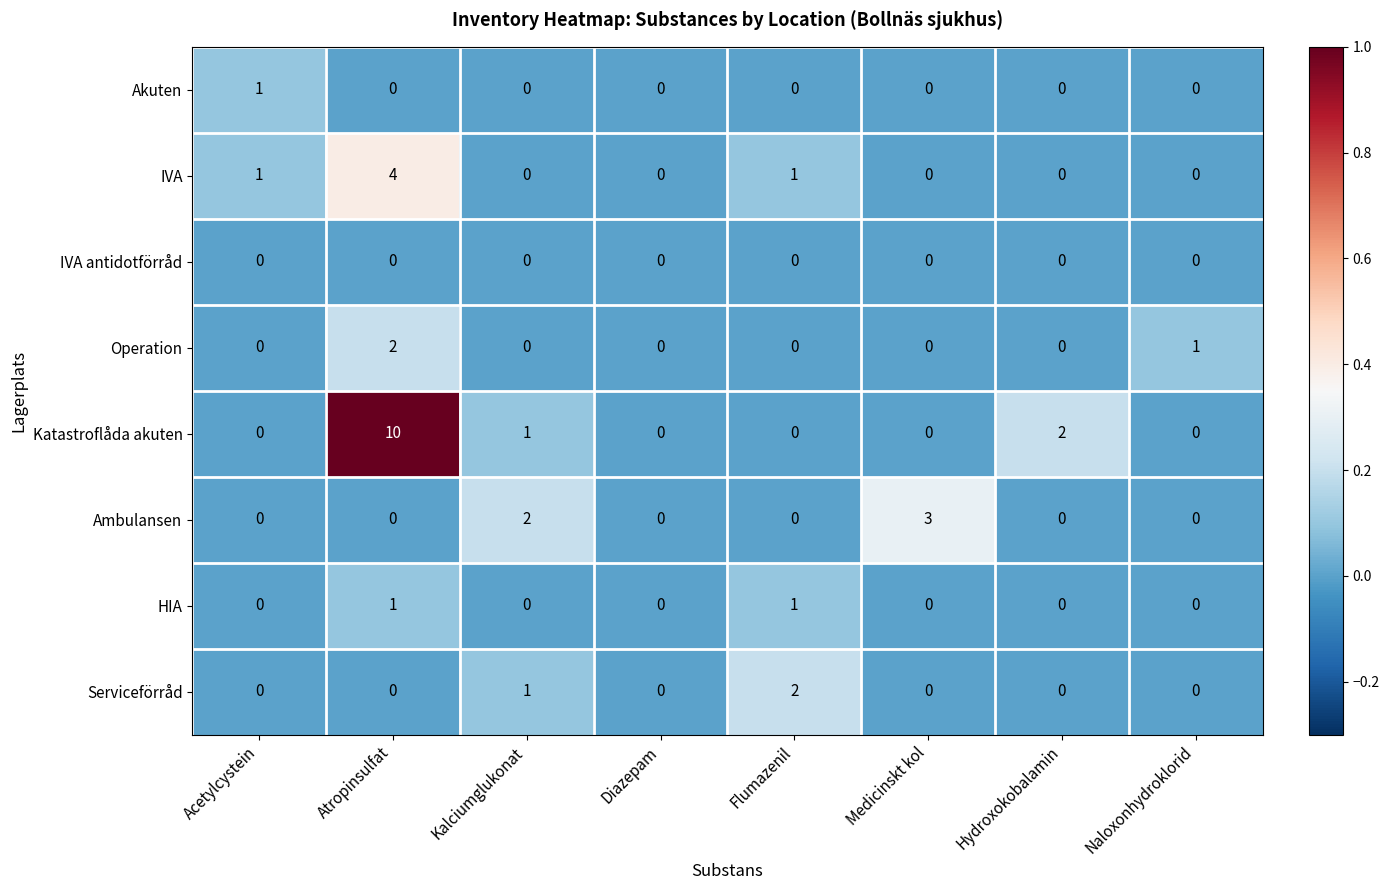

What is the maximum value shown in the chart?

10